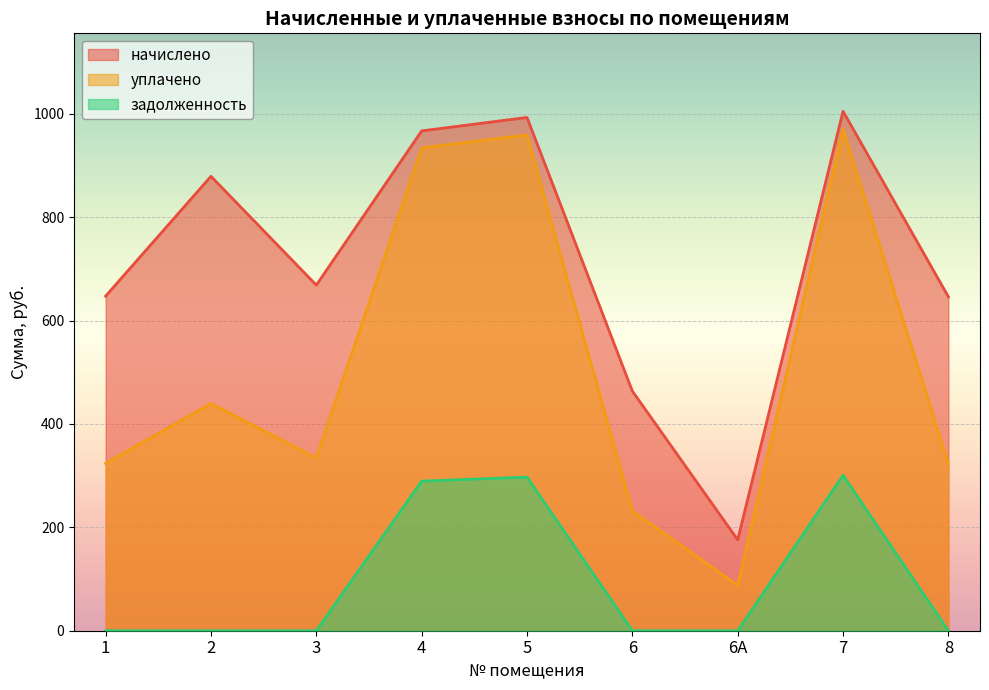

The value of уплачено at 5 is 1701.9. True or false?

False